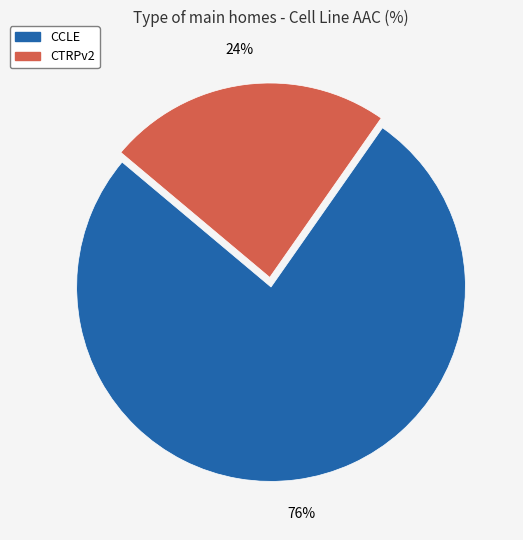

To the nearest percent, what is the combined percentage of CTRPv2 and CCLE?

100%